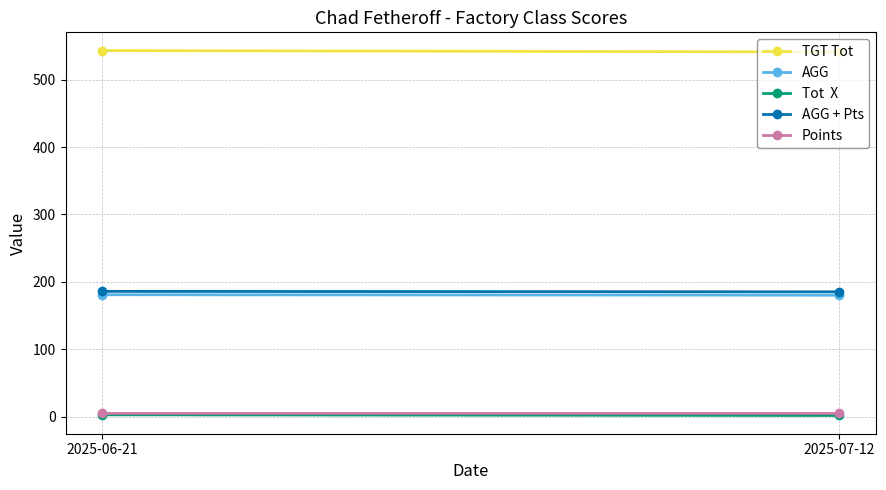

What is the label of the 1st point from the left?

2025-06-21